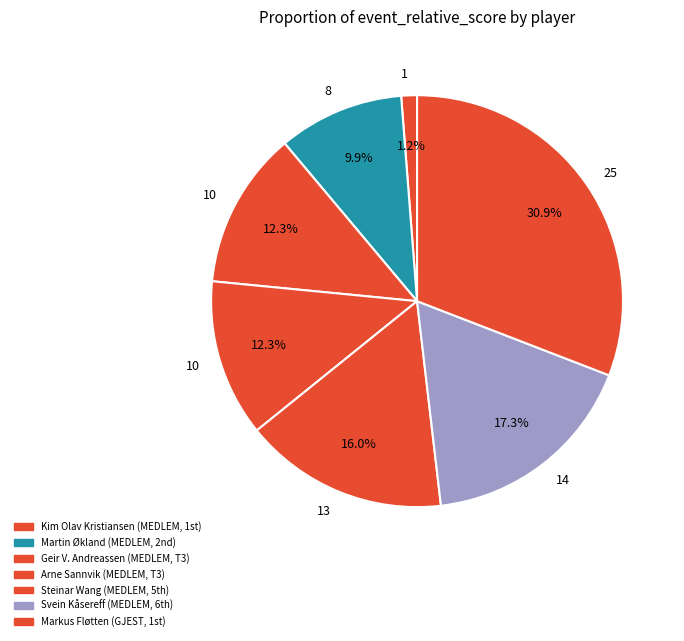

Which category has the biggest portion of the pie?

Markus Fløtten